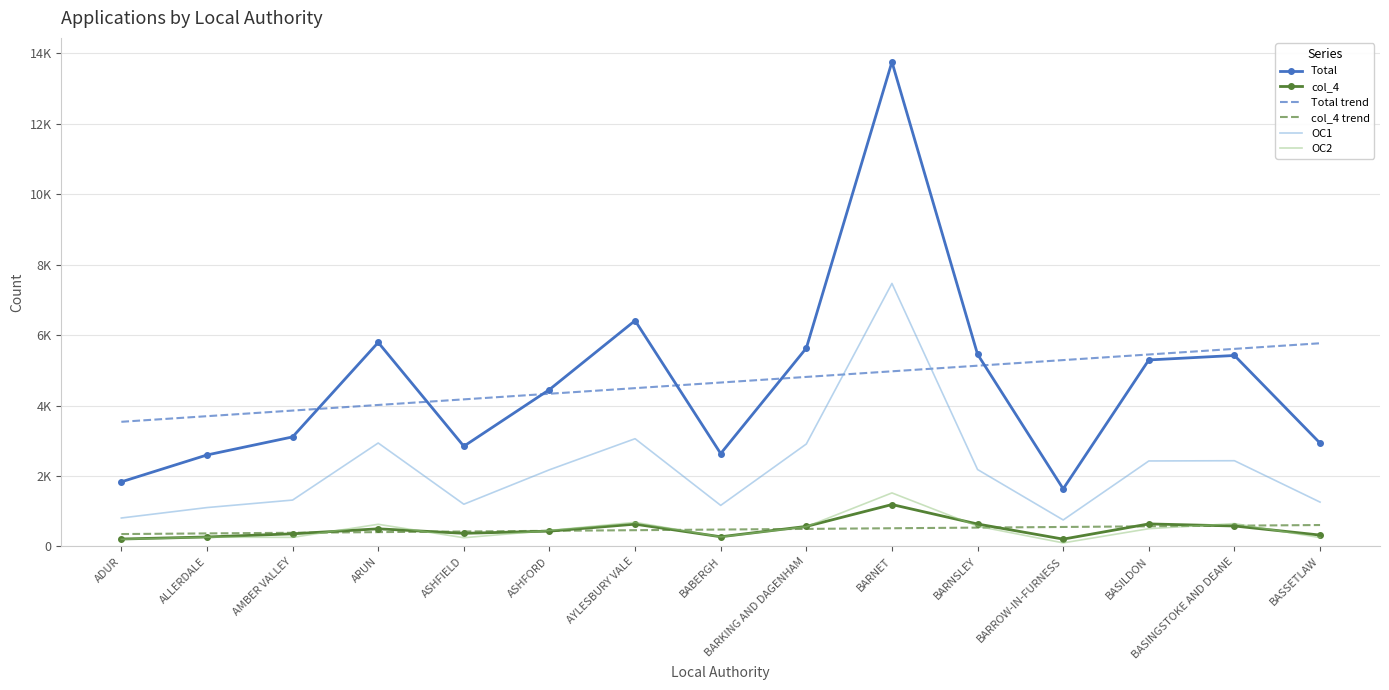

At how many categories does at least one series exceed 2829?

15